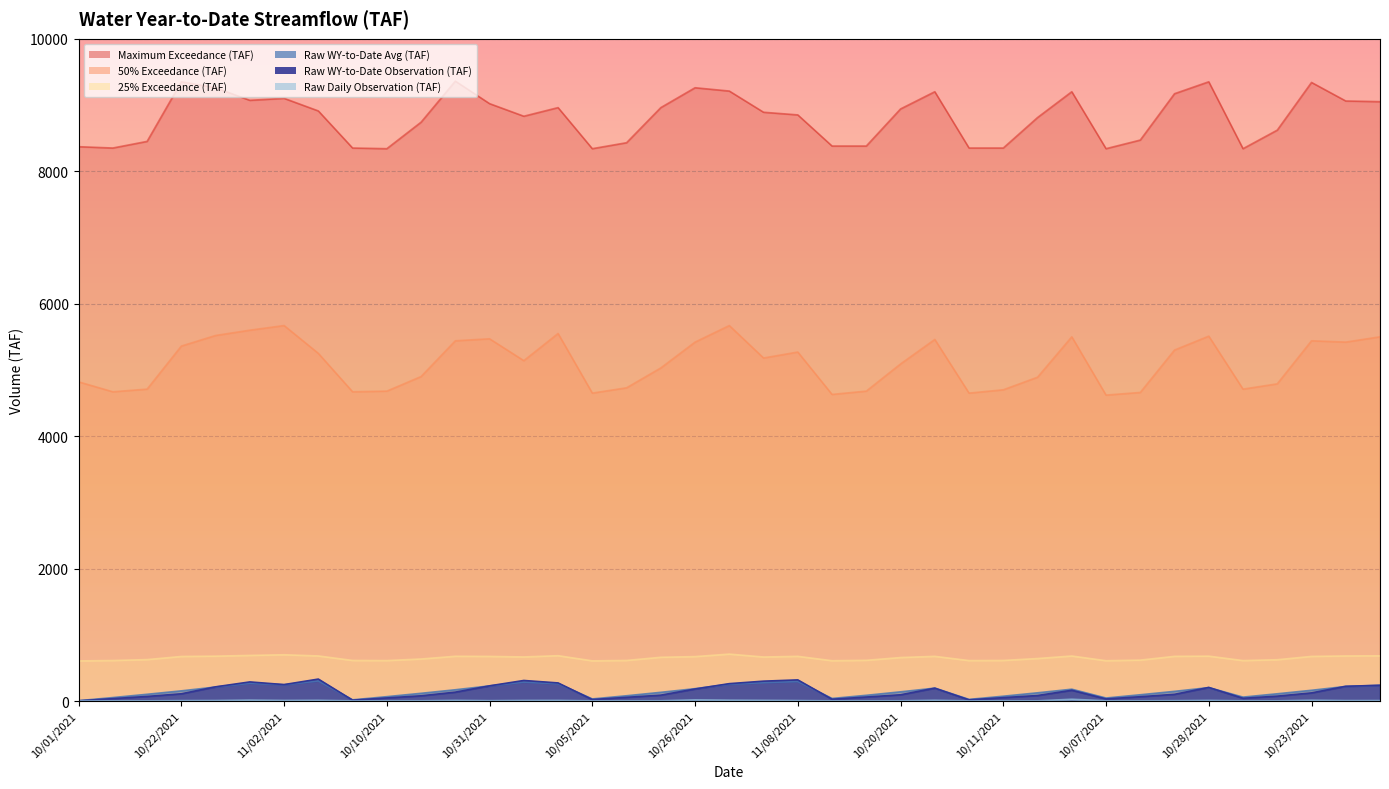

Rank the series by their maximum value, from highest to lowest.

Maximum Exceedance (TAF), 50% Exceedance (TAF), 25% Exceedance (TAF), Raw WY-to-Date Observation (TAF), Raw WY-to-Date Avg (TAF), Raw Daily Observation (TAF)